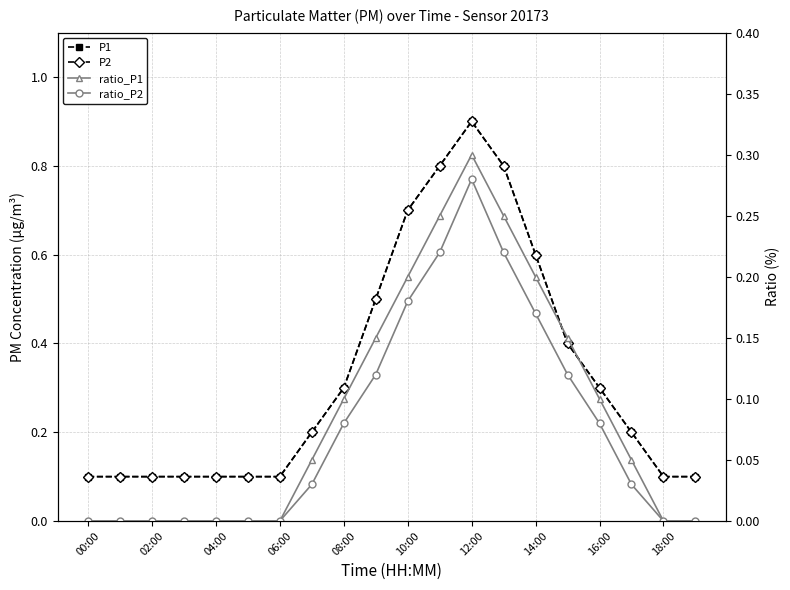

Is the value of P1 at 08:00 greater than the value of P2 at 18:00?

Yes